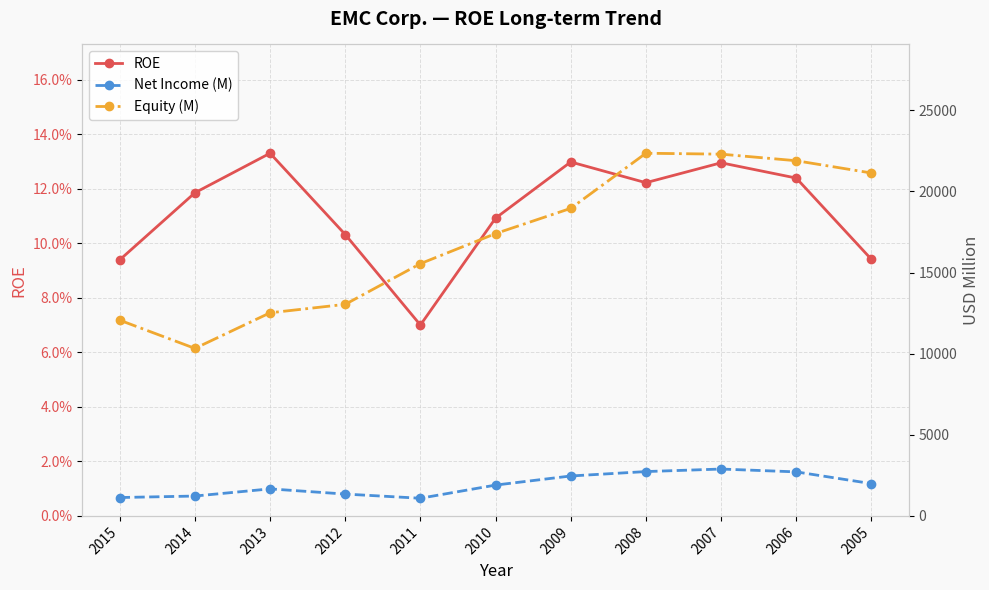

List the labels in order of ROE value, largest first.

2013, 2009, 2007, 2006, 2008, 2014, 2010, 2012, 2005, 2015, 2011